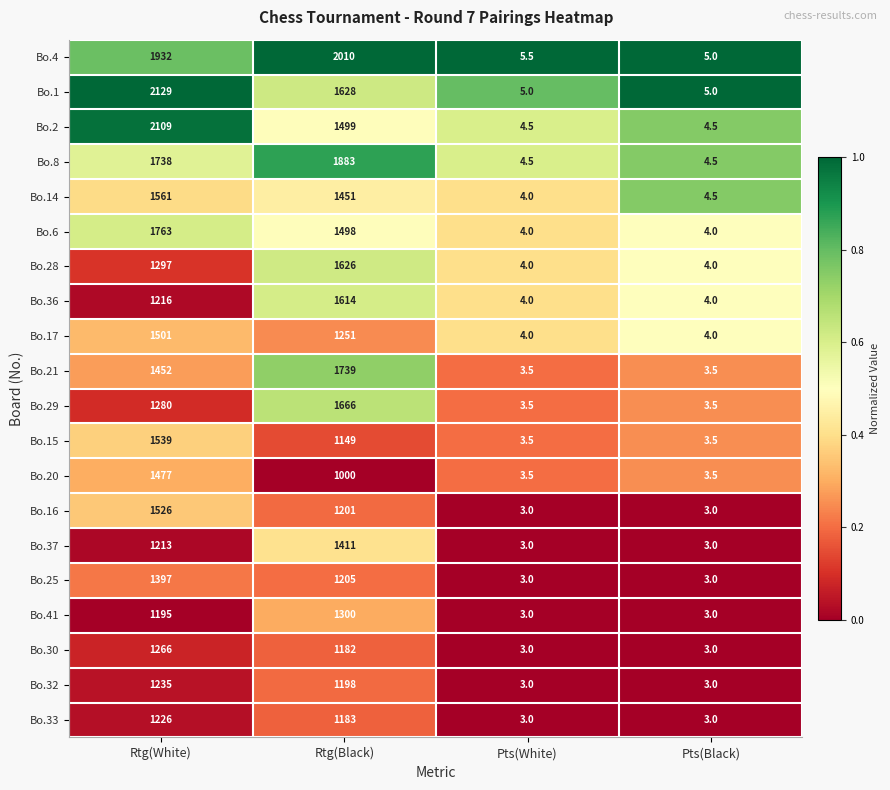

The Bo.36 series shows 4.0 at Pts(Black). True or false?

True